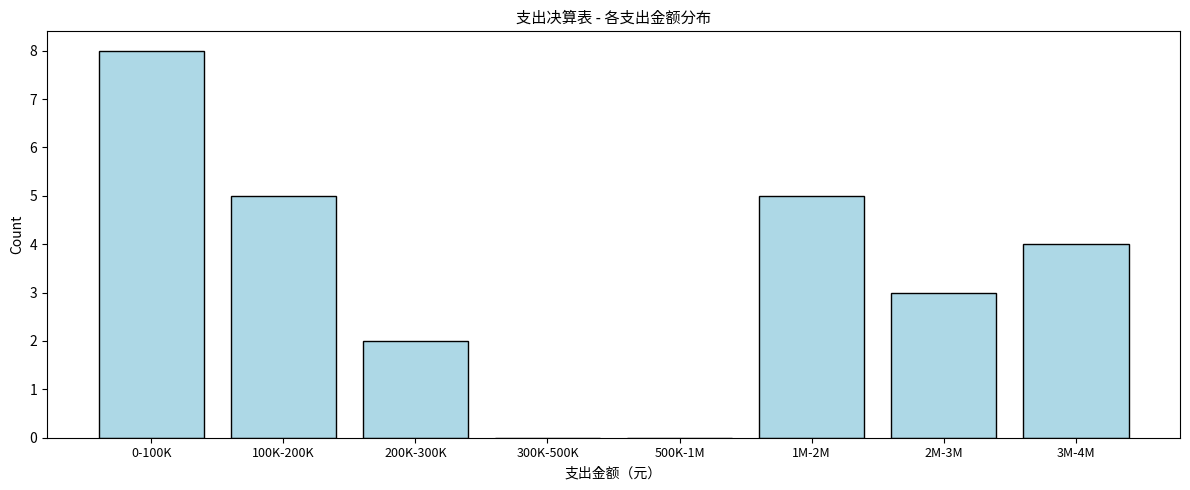

Reading left to right, what are all the values shown in this chart?

0-100K=8	100K-200K=5	200K-300K=2	300K-500K=0	500K-1M=0	1M-2M=5	2M-3M=3	3M-4M=4